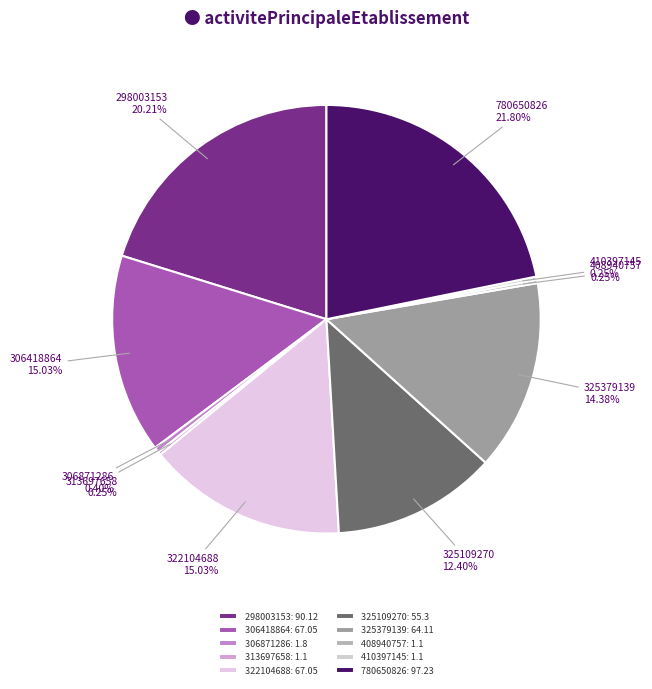

The 325109270 slice represents 12% of the pie. True or false?

True